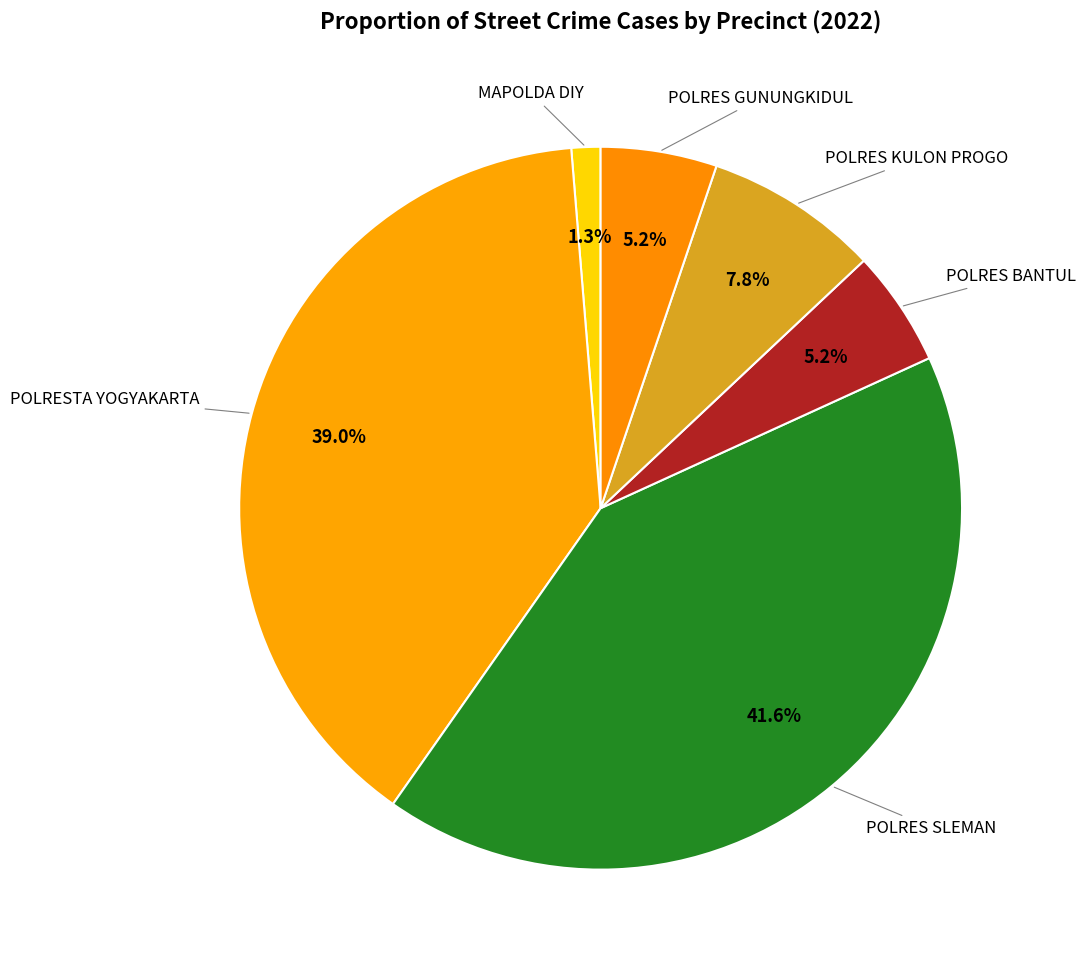

Rank the categories by value from highest to lowest.

POLRES SLEMAN, POLRESTA YOGYAKARTA, POLRES KULON PROGO, POLRES BANTUL, POLRES GUNUNGKIDUL, MAPOLDA DIY